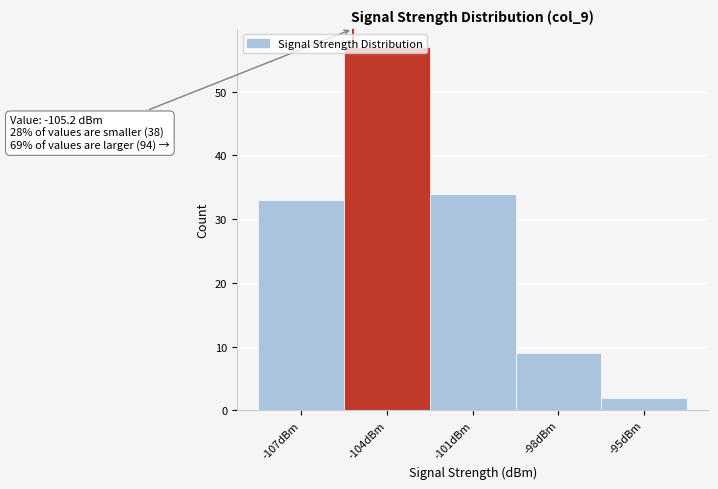

Over which range of the x-axis is the bar tallest?

-105.5 to -102.5